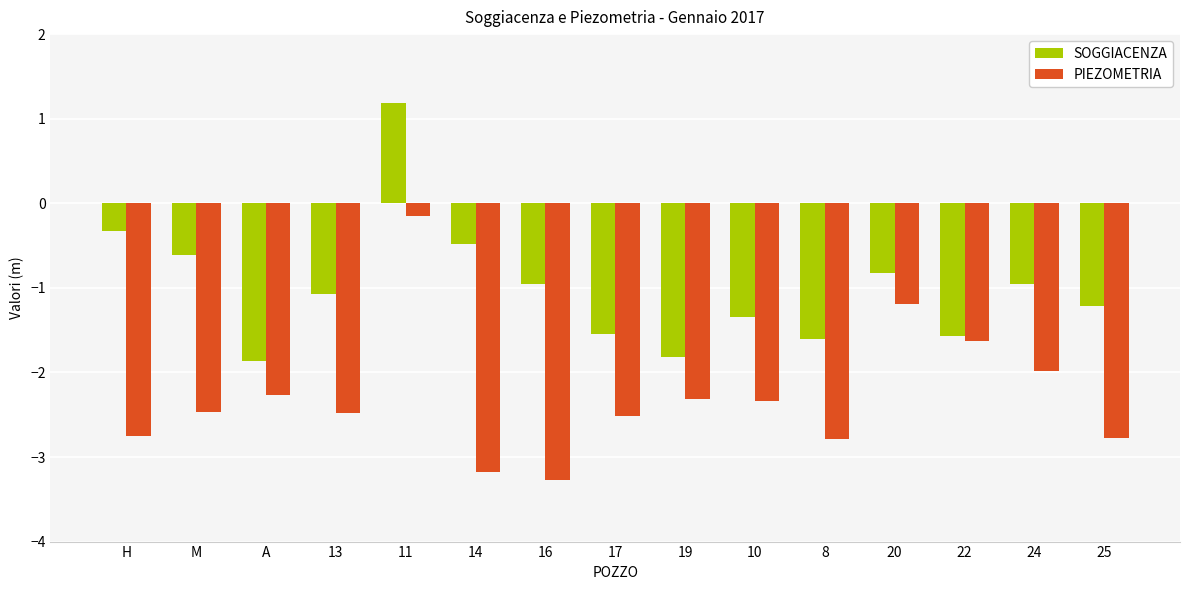

What are all the series names shown in the legend?

SOGGIACENZA, PIEZOMETRIA